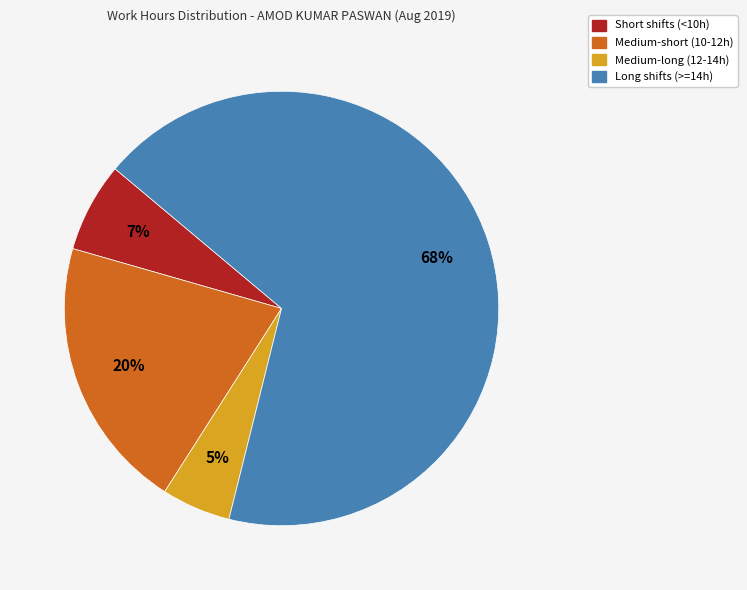

Combined, do Short shifts (<10h) and Long shifts (>=14h) account for over 50%?

Yes